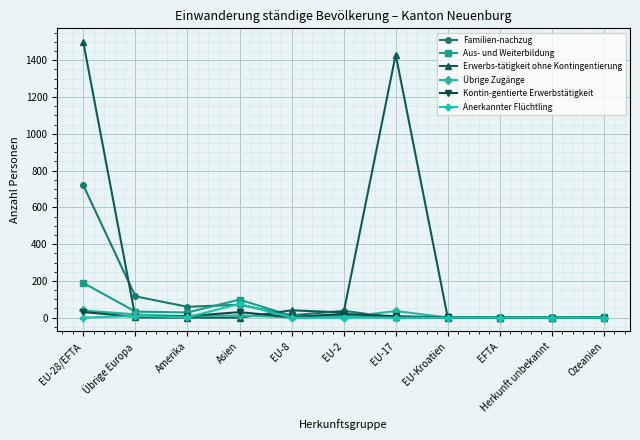

Which series has the largest total across all categories?

Erwerbs-tätigkeit ohne Kontingentierung